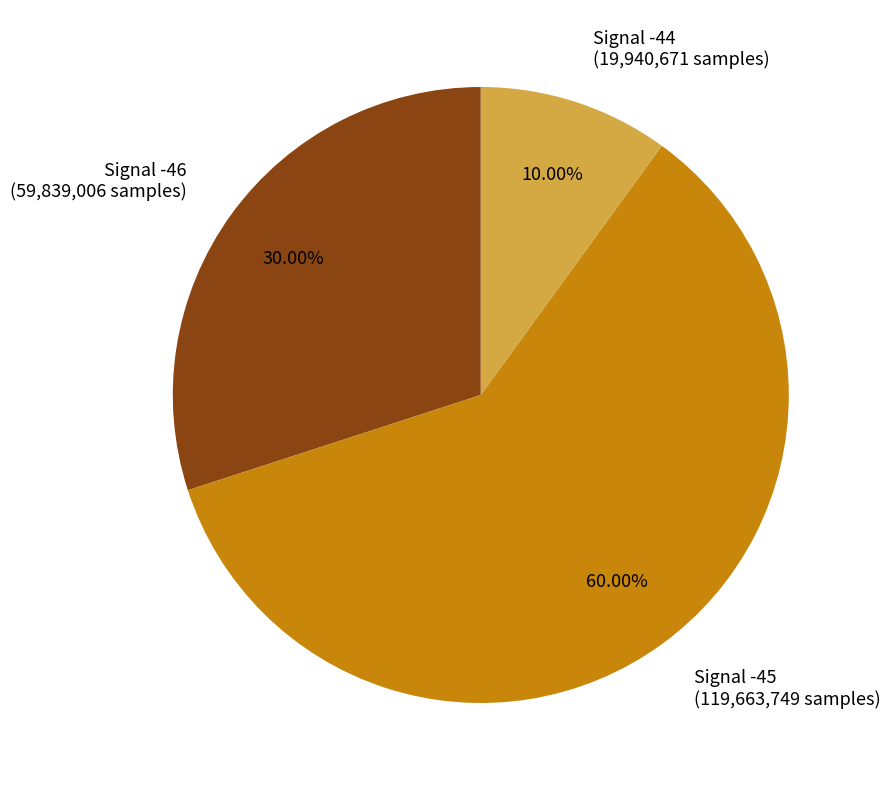

Between Signal -44 (19,940,671 samples) and Signal -45 (119,663,749 samples), which is larger?

Signal -45 (119,663,749 samples)